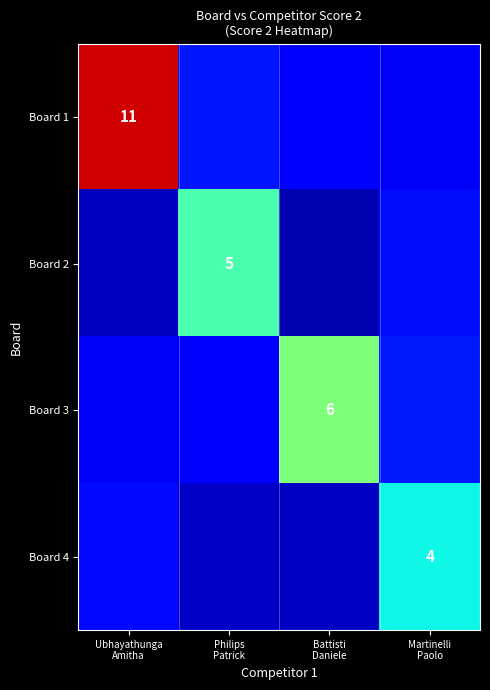

What is the average value of the Board 2 series?

2.2